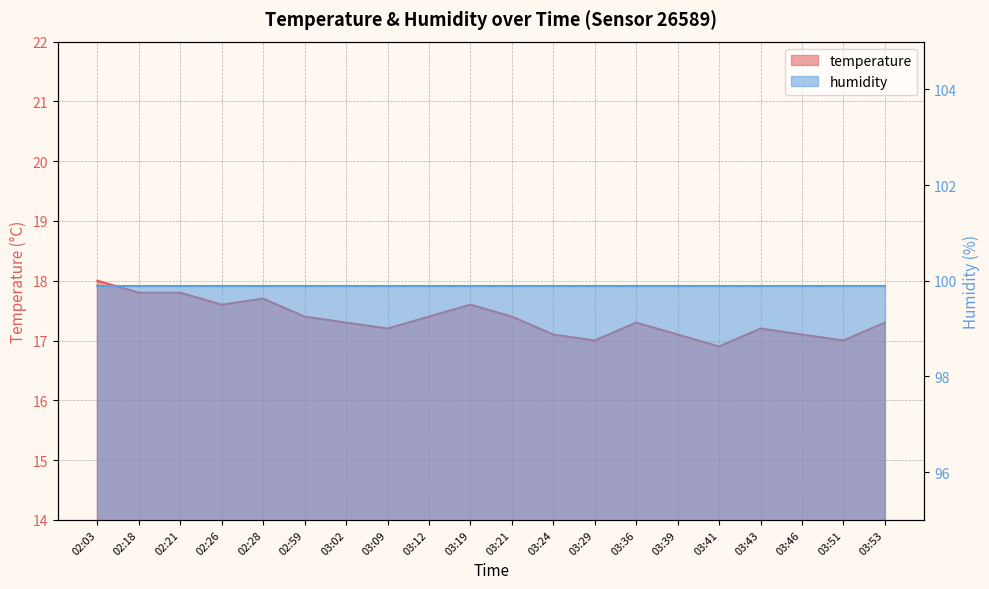

Which label corresponds to the smallest value in the chart?

03:41